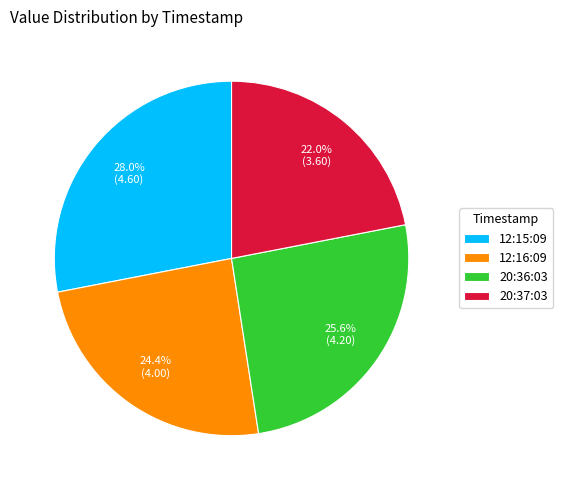

Does any single category account for the majority?

No